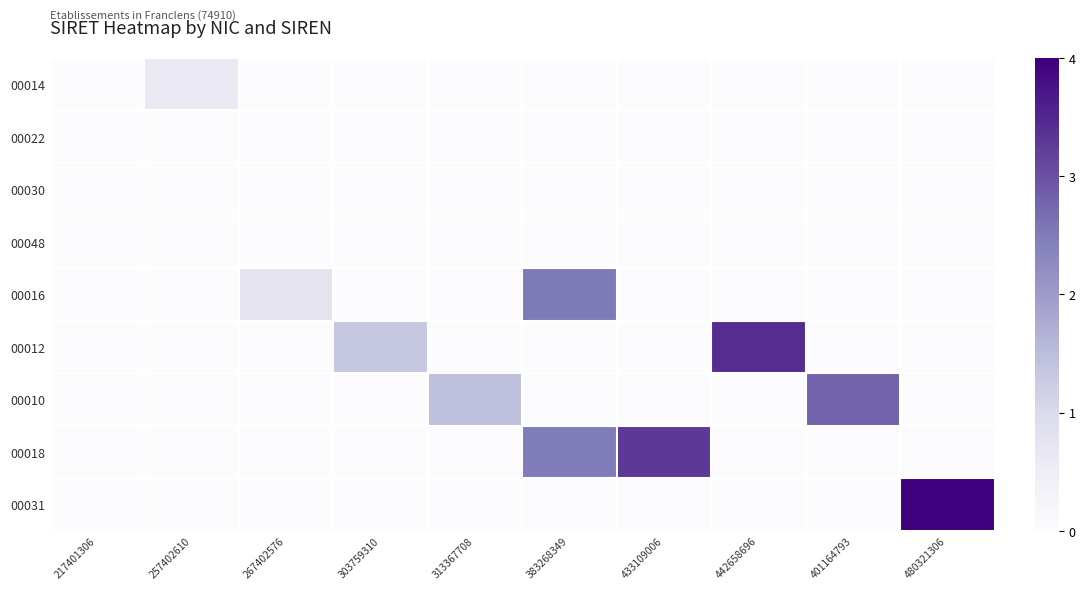

At which category is the sum across all series the highest?

383268349